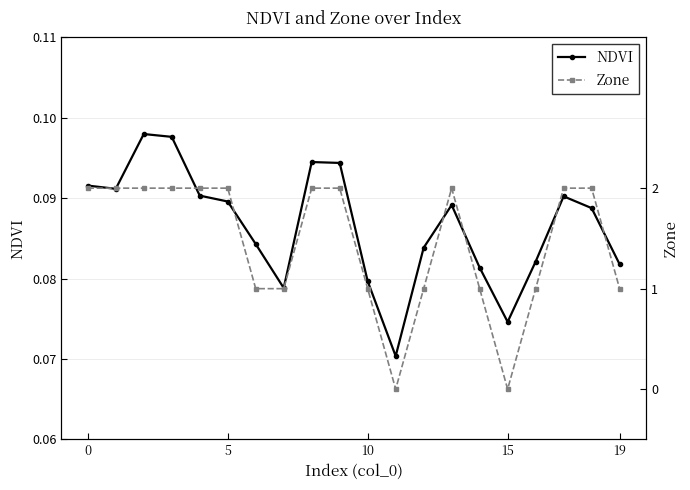

True or false: NDVI has a value of 0.0 at 6.

False